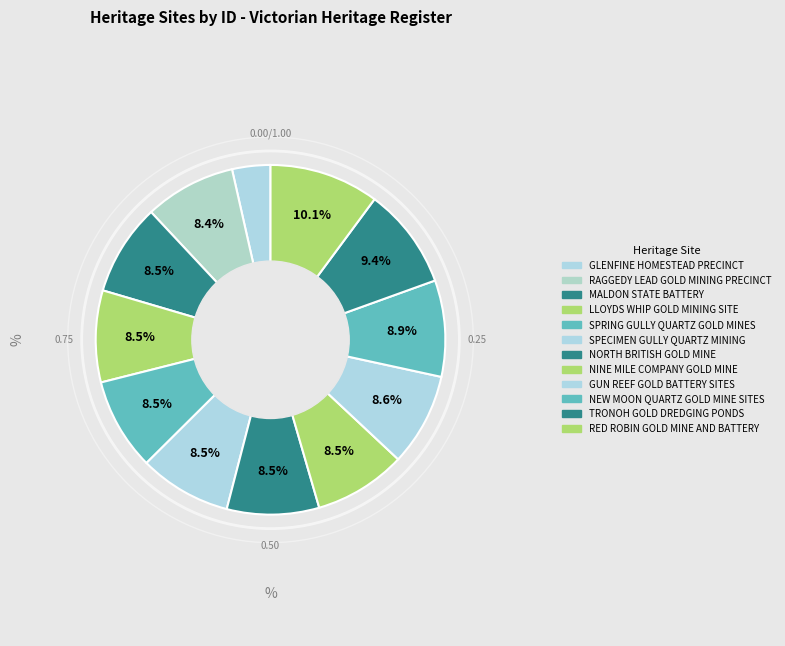

Count the number of slices in the pie.

12